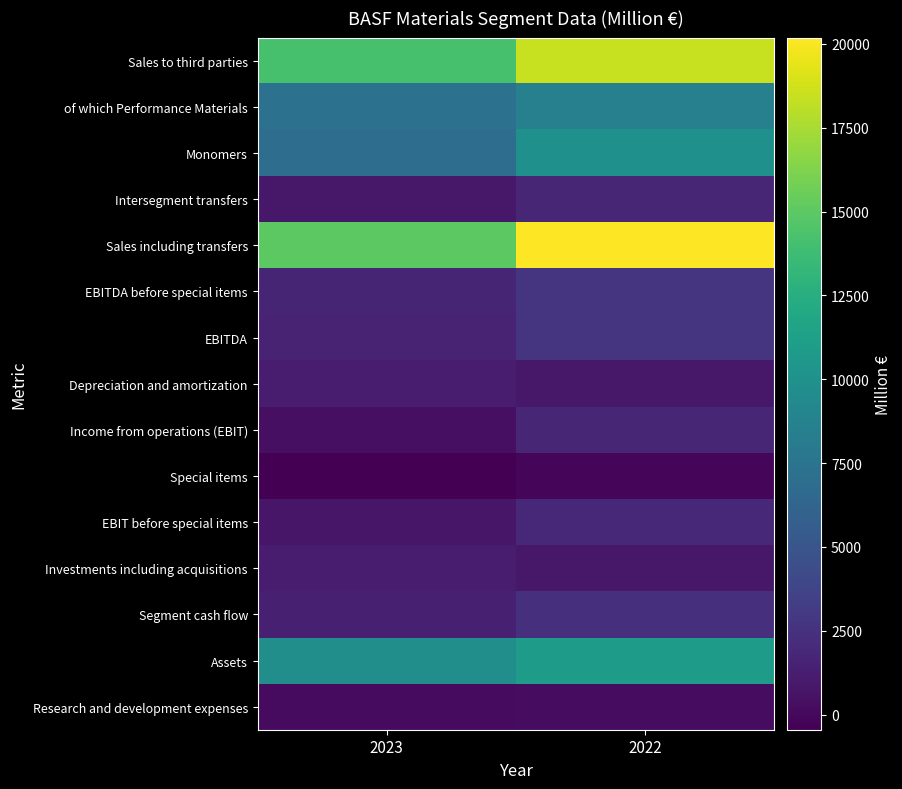

What is the minimum value shown in the chart?

-449